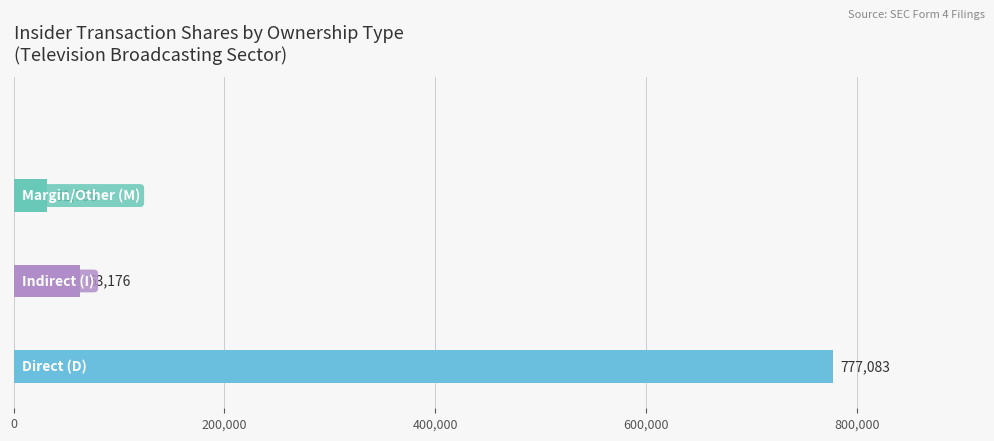

Reading top to bottom, transcribe all the data shown in this chart.

31758	63176	777083